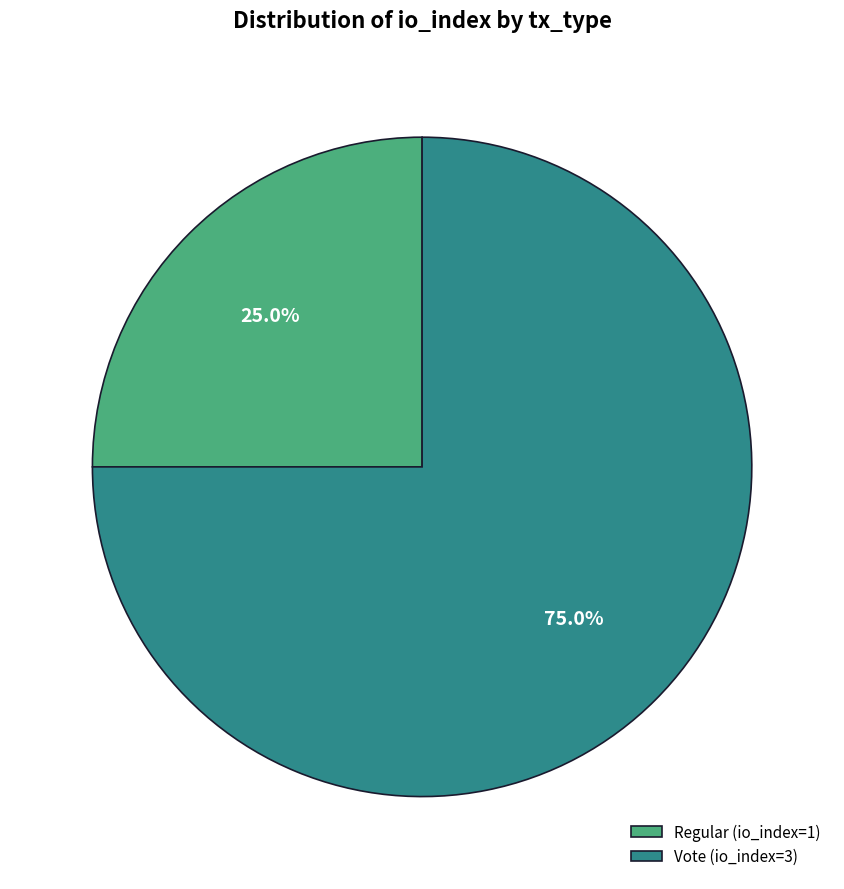

Rank the categories by value from lowest to highest.

Regular (io_index=1), Vote (io_index=3)